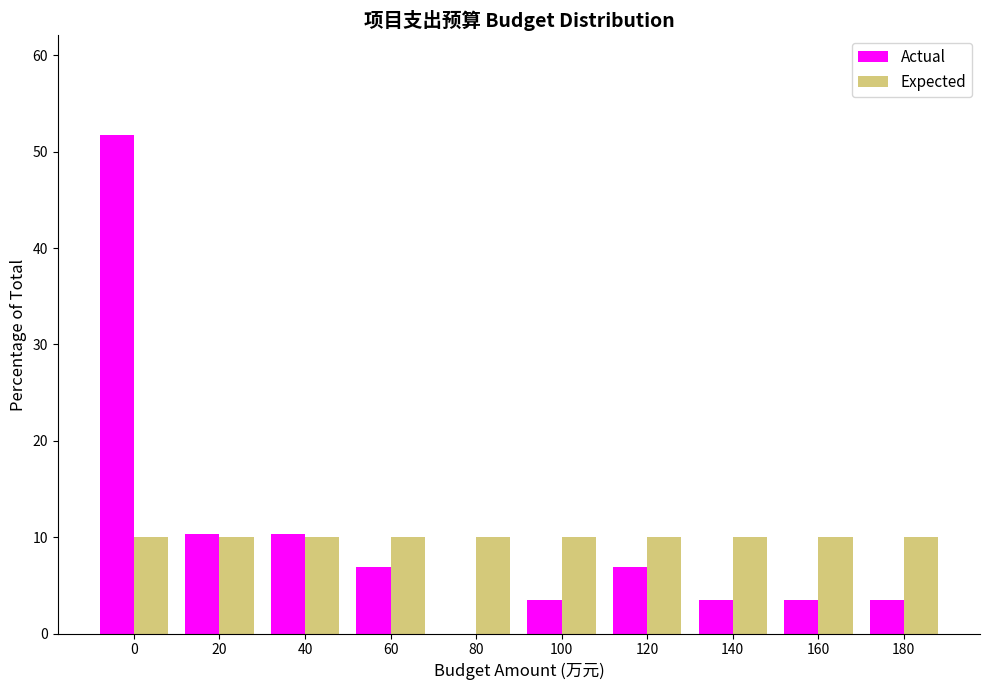

Reading left to right, what are all the values shown in this chart?

Actual: 0=51.7	20=10.3	40=10.3	60=6.9	80=0.0	100=3.4	120=6.9	140=3.4	160=3.4	180=3.4
Expected: 0=10.0	20=10.0	40=10.0	60=10.0	80=10.0	100=10.0	120=10.0	140=10.0	160=10.0	180=10.0